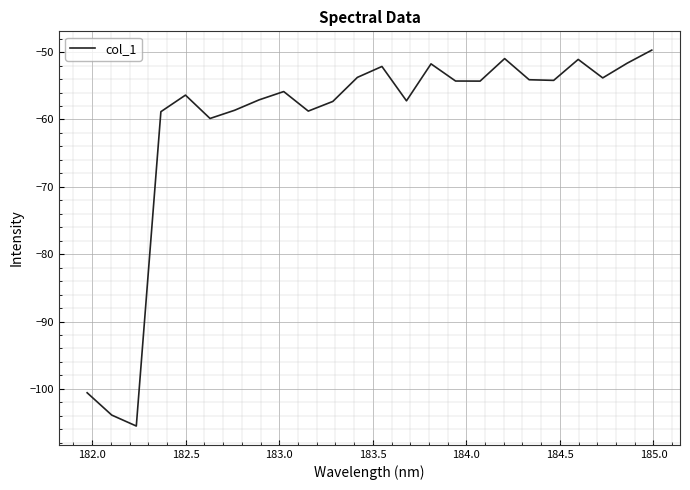

What is the greatest value displayed?

-49.7